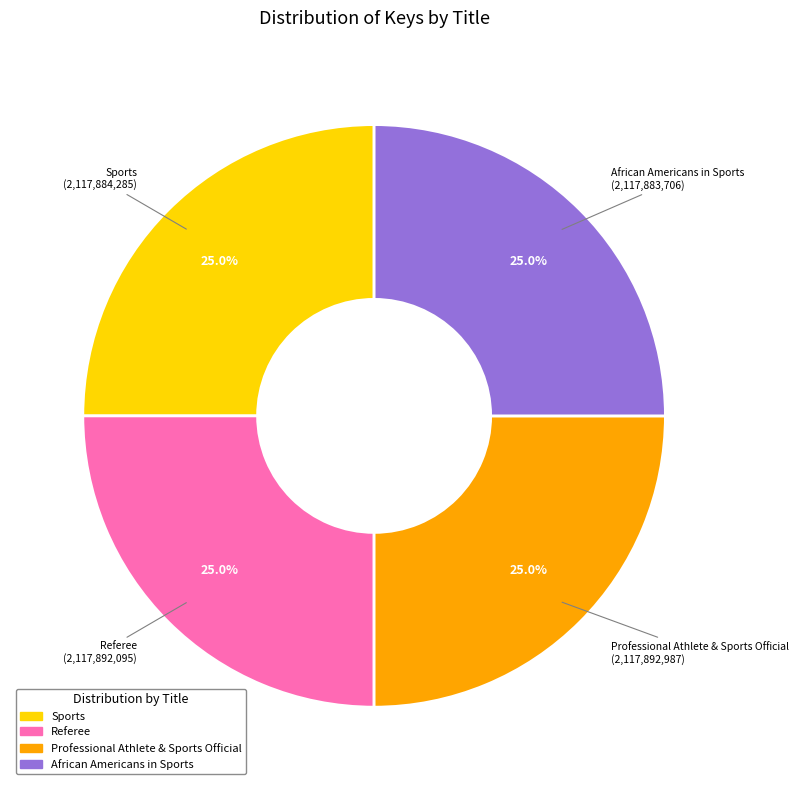

To the nearest percent, what is the average slice percentage?

25%